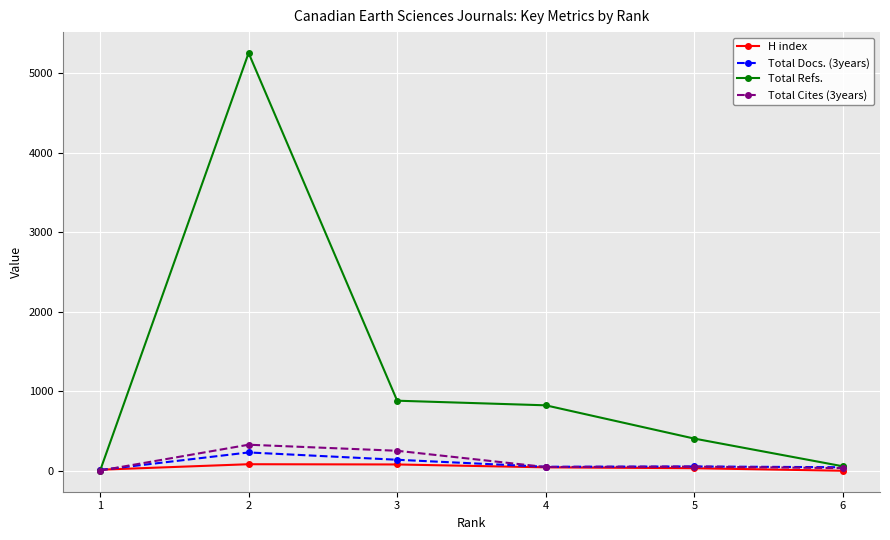

Is this an area chart (filled region under the line)?

No